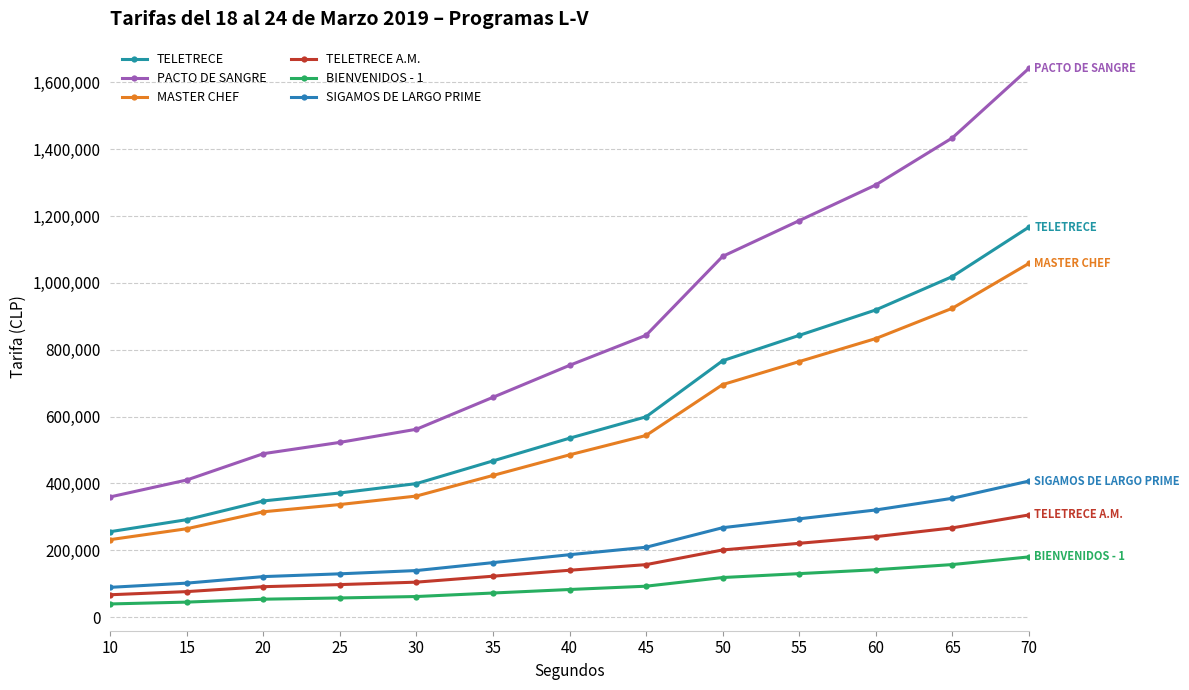

Which category has the highest value across all series?

70